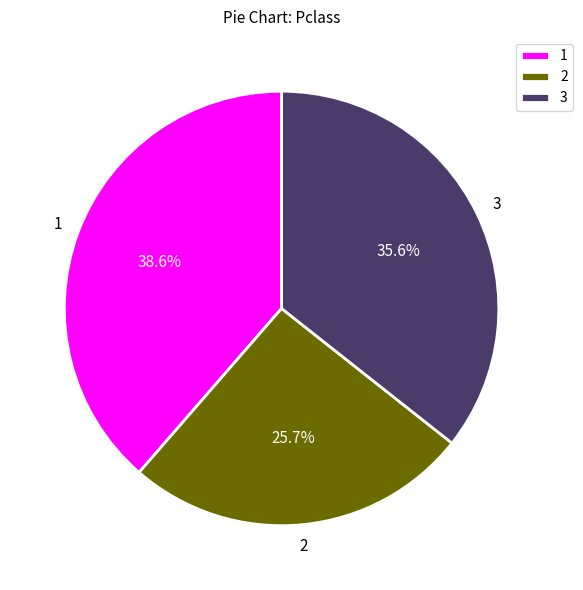

What portion of the pie excludes 2?

74.3%